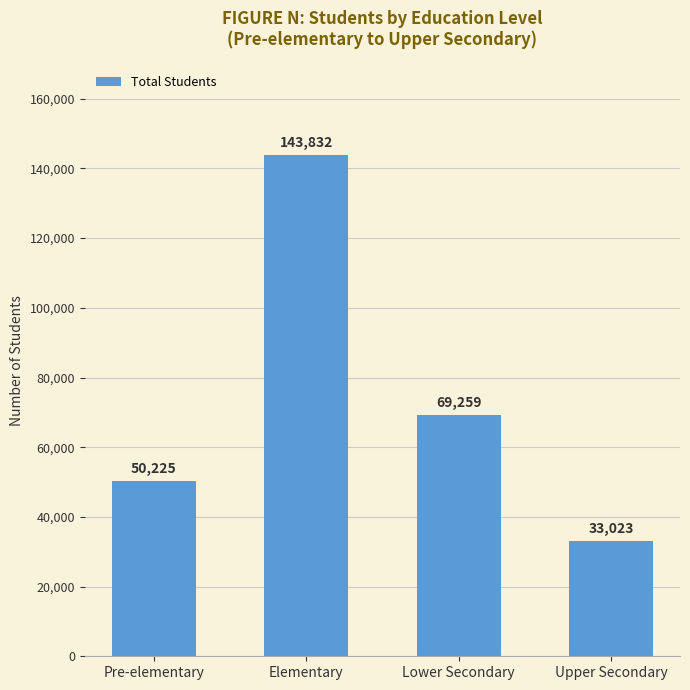

What is the difference between the maximum and minimum values?

110809